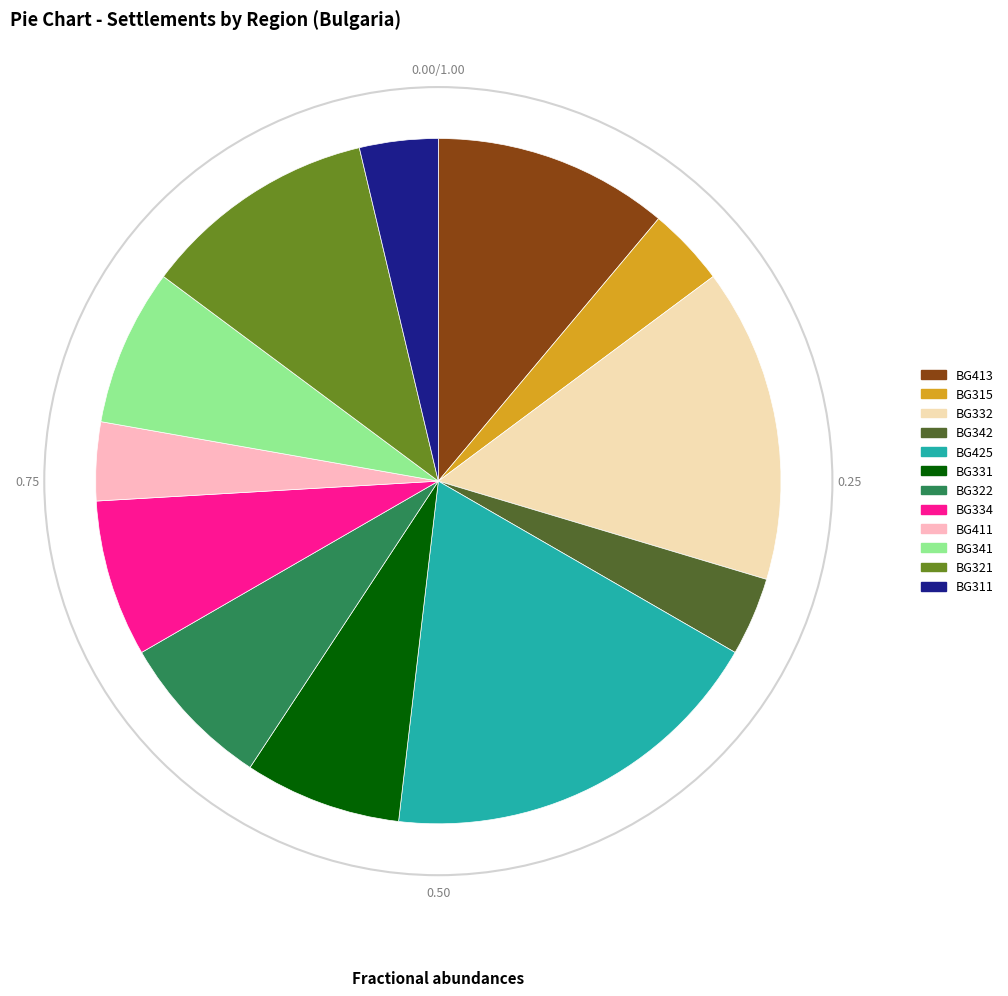

Does BG425 account for over 50% of the chart?

No